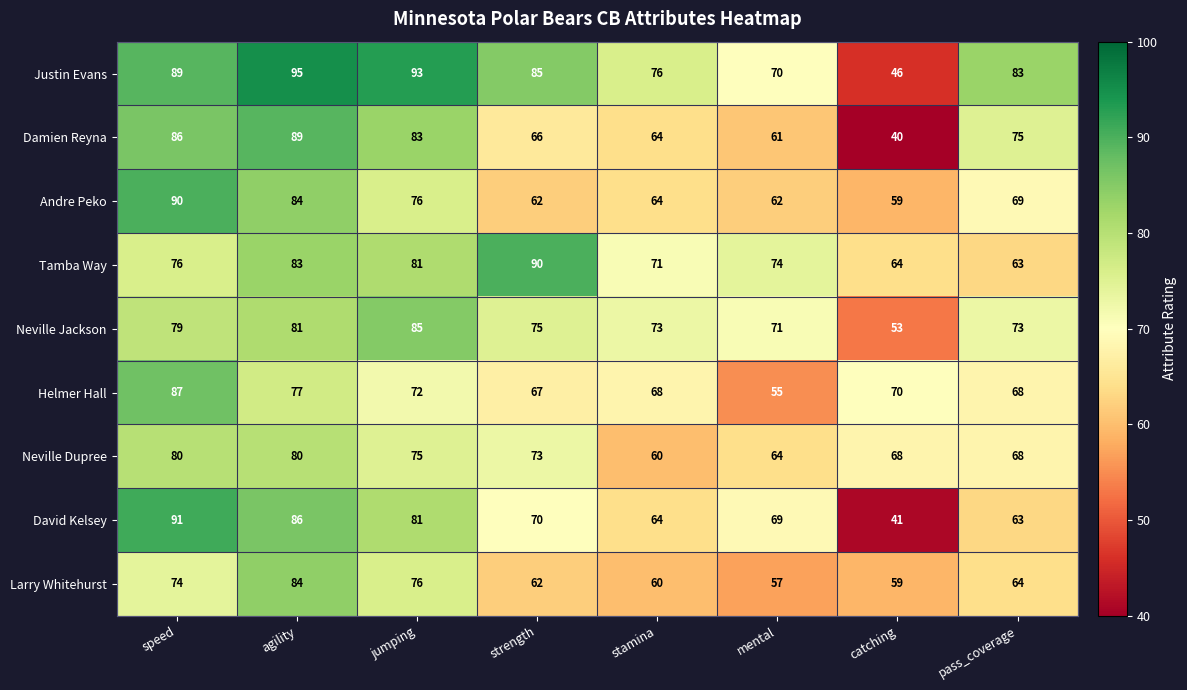

List the labels in order of Damien Reyna value, smallest first.

catching, mental, stamina, strength, pass_coverage, jumping, speed, agility